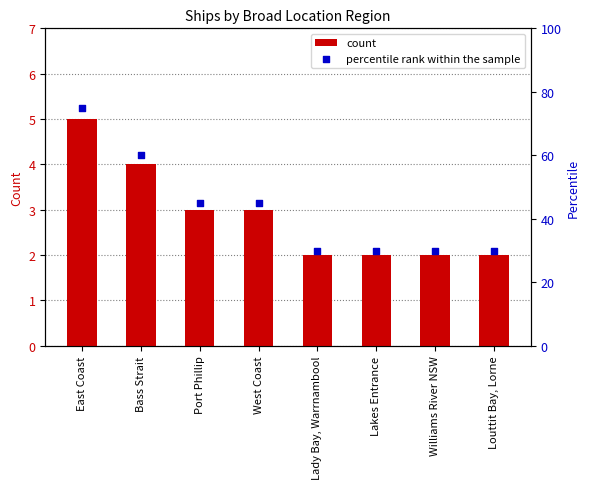

At which category is the sum across all series the highest?

East Coast